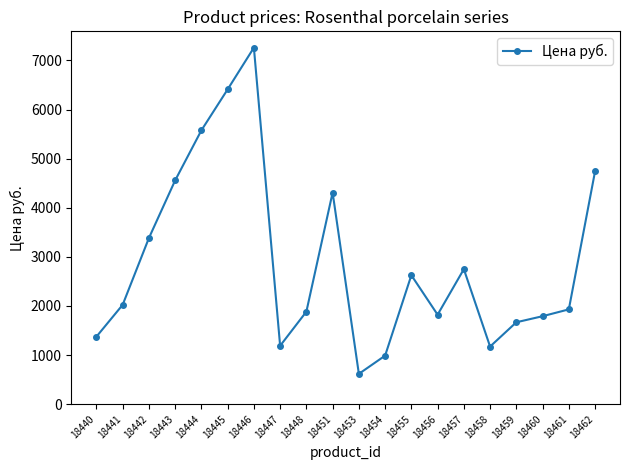

Where is the first local minimum?

18447